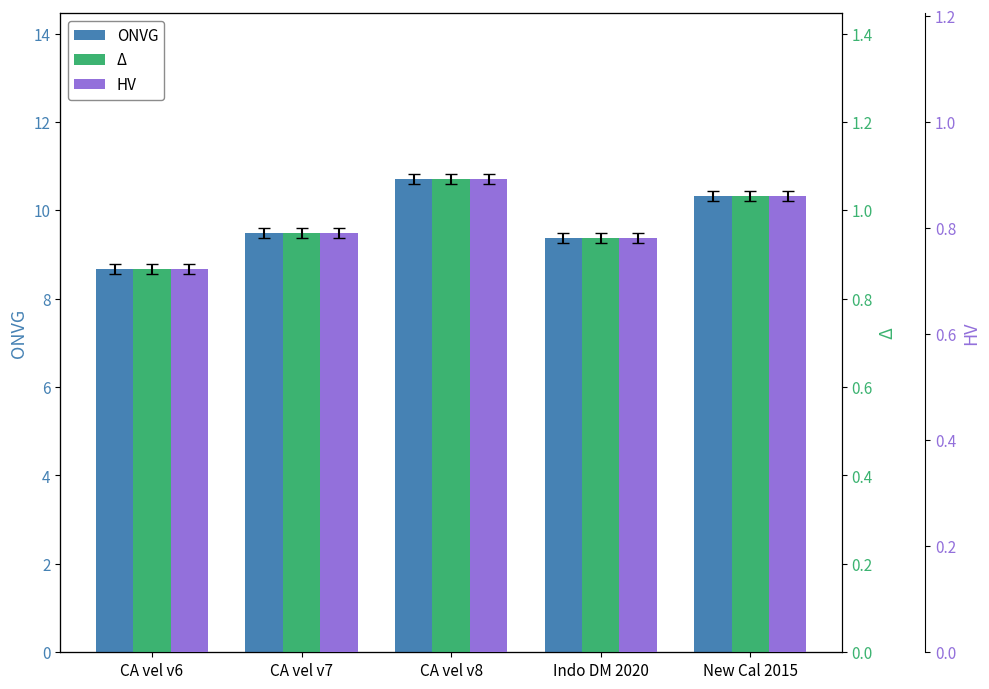

At which label is ONVG closest to 9?

CA vel v6